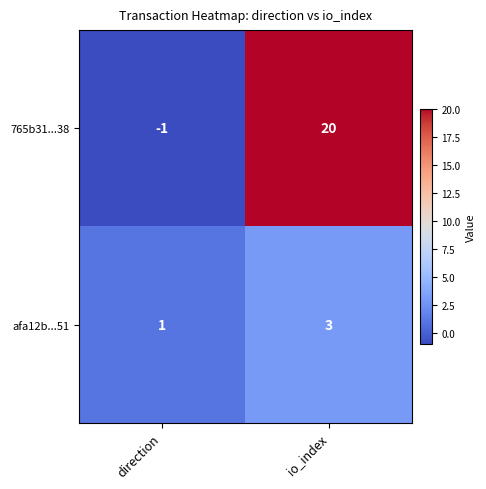

At how many categories does at least one series exceed 10?

1